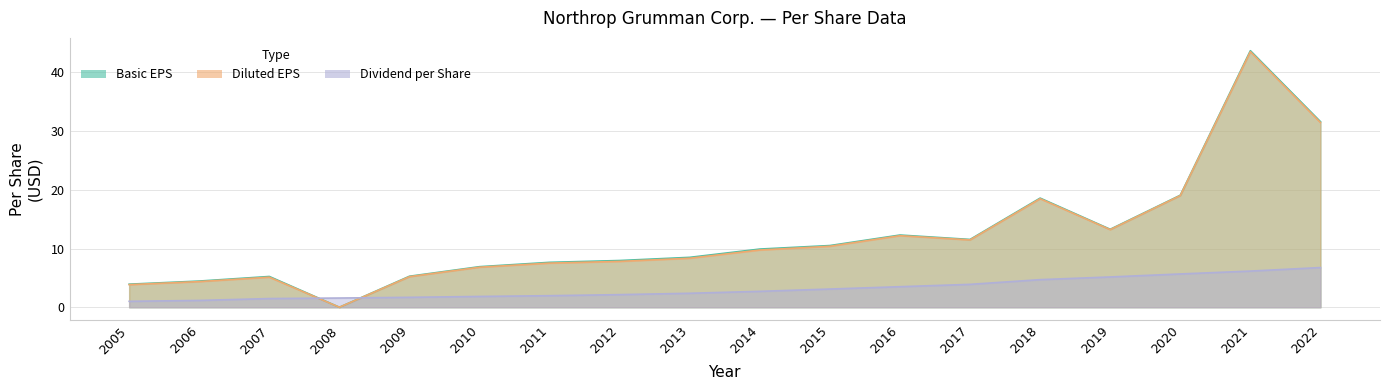

What is the value of the Diluted EPS point at the 16th from the left?

19.0